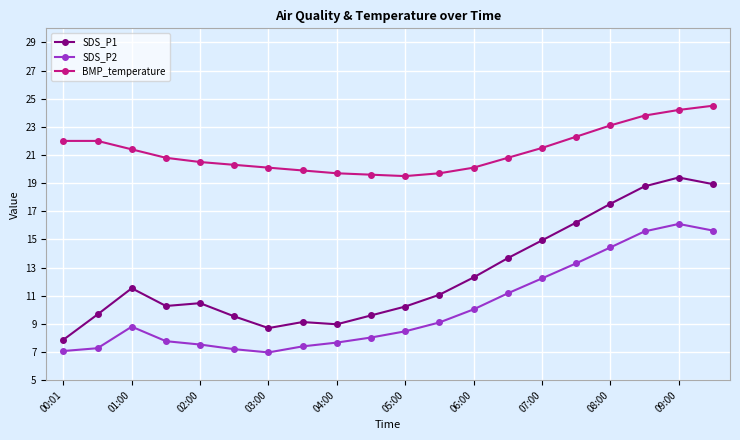

True or false: SDS_P1 has more than 0 interior local peaks.

True